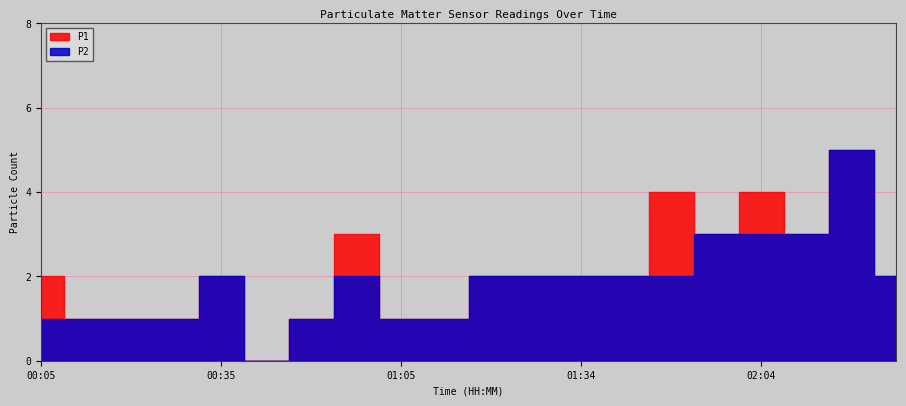

In P2, how many points are higher than both neighbors (excluding endpoints)?

3